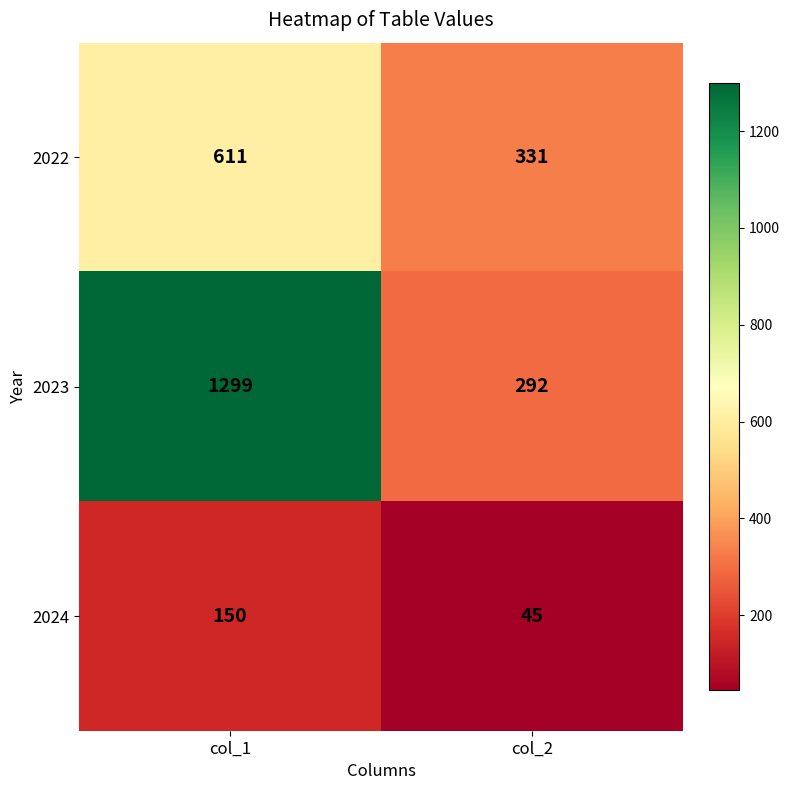

How many distinct data groups are displayed?

3